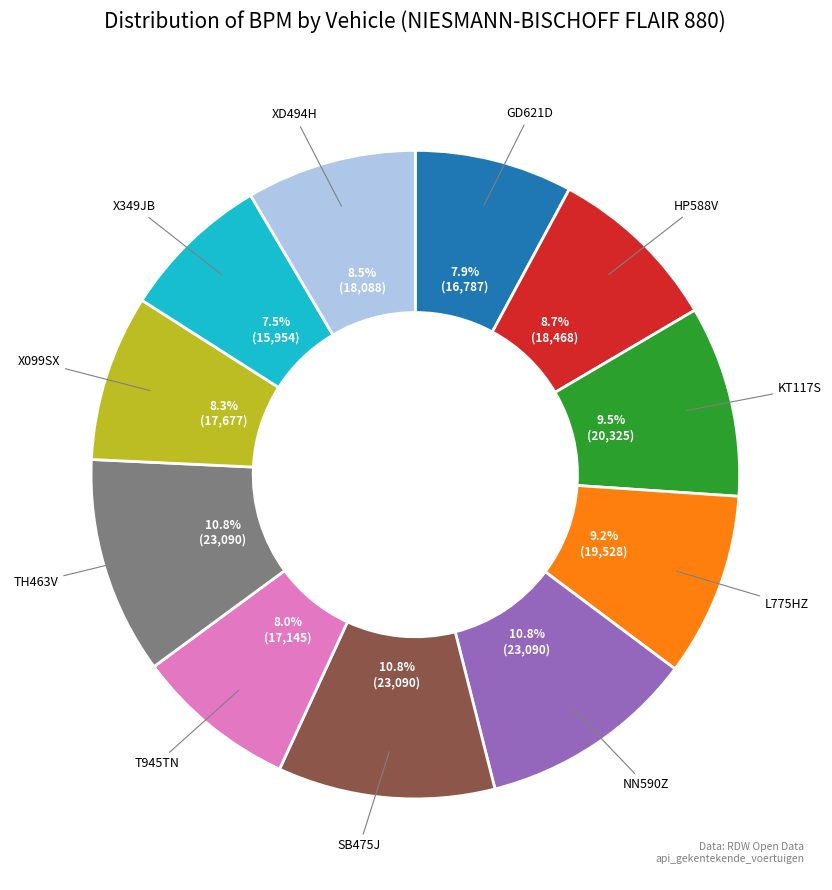

Does GD621D represent more than half of the total?

No